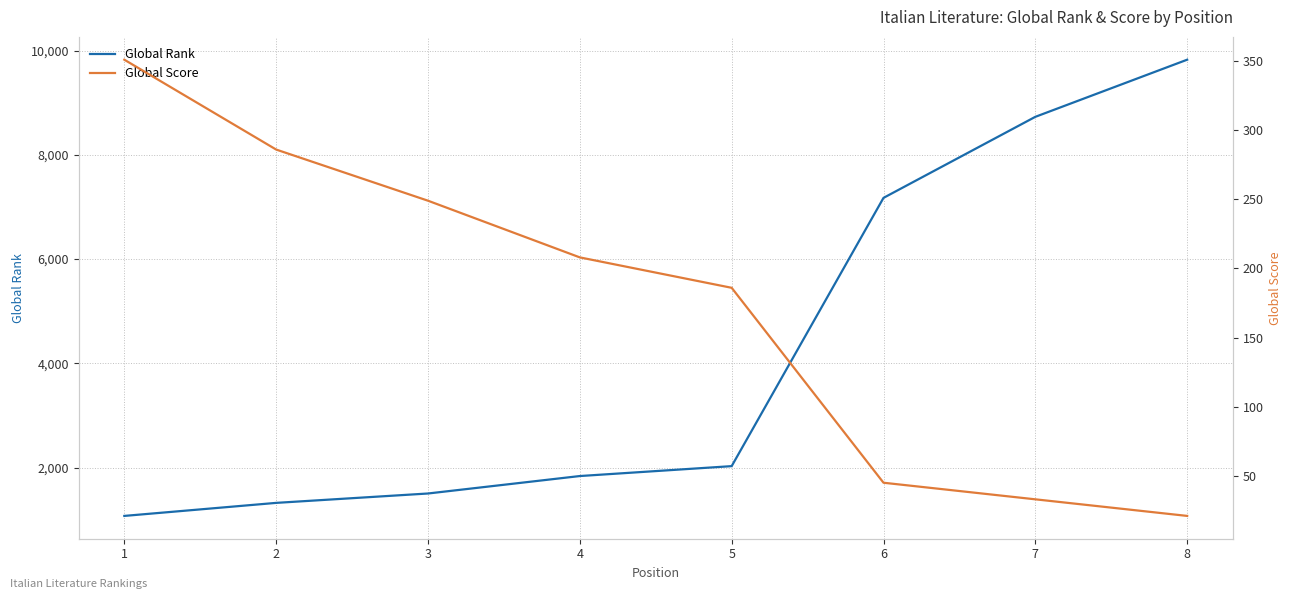

Rank the series at 2 from highest to lowest value.

Global Rank, Global Score